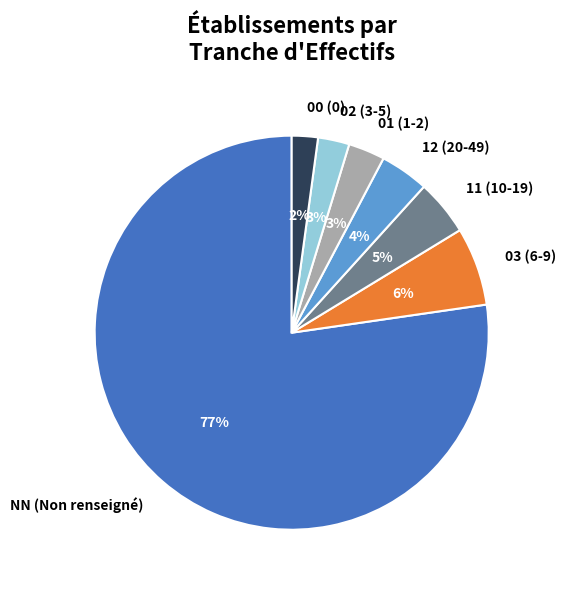

Which has a higher value, 11 or 03?

03